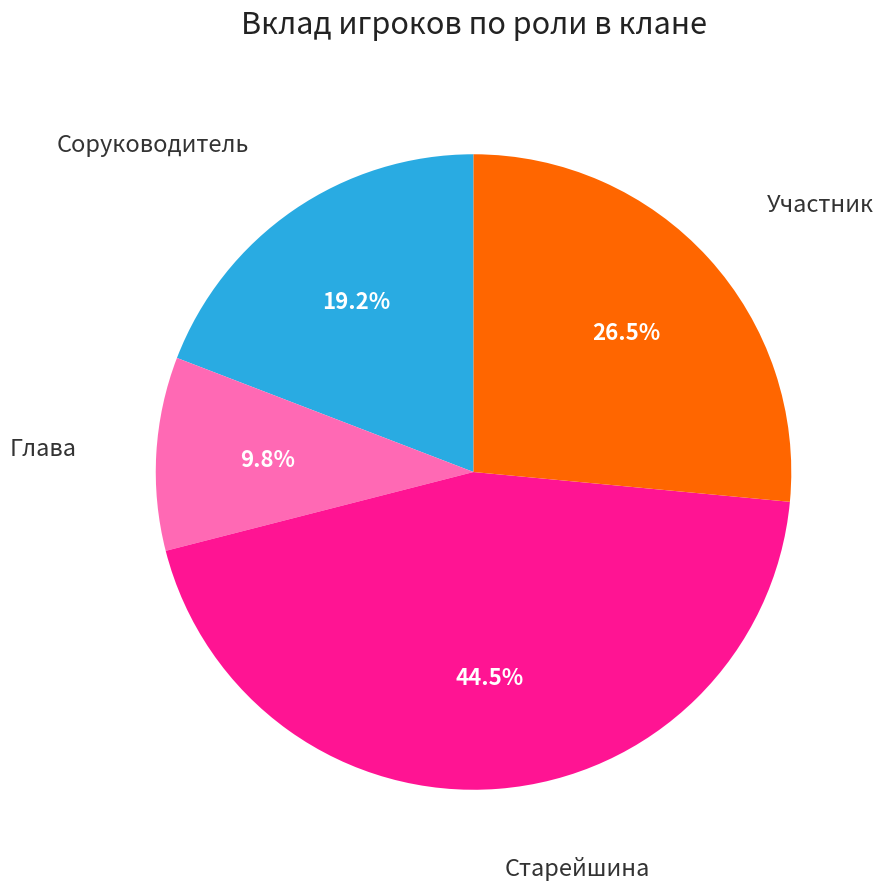

To the nearest percent, what is the average slice percentage?

25%